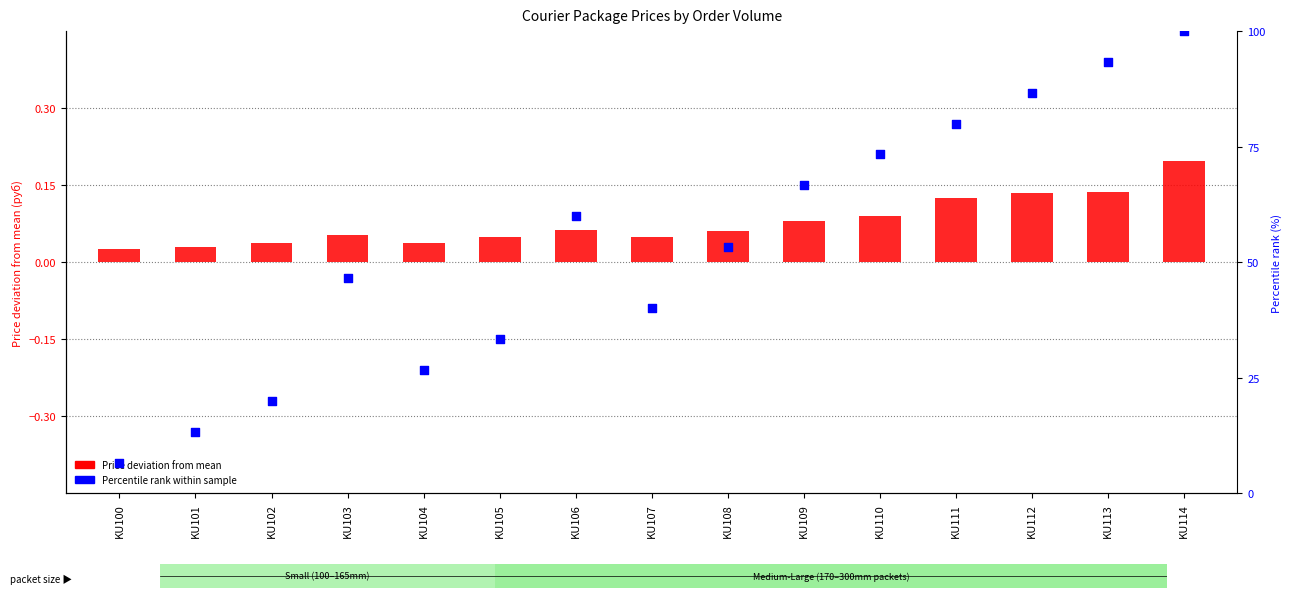

Which series reaches the minimum Y coordinate?

Price deviation from mean